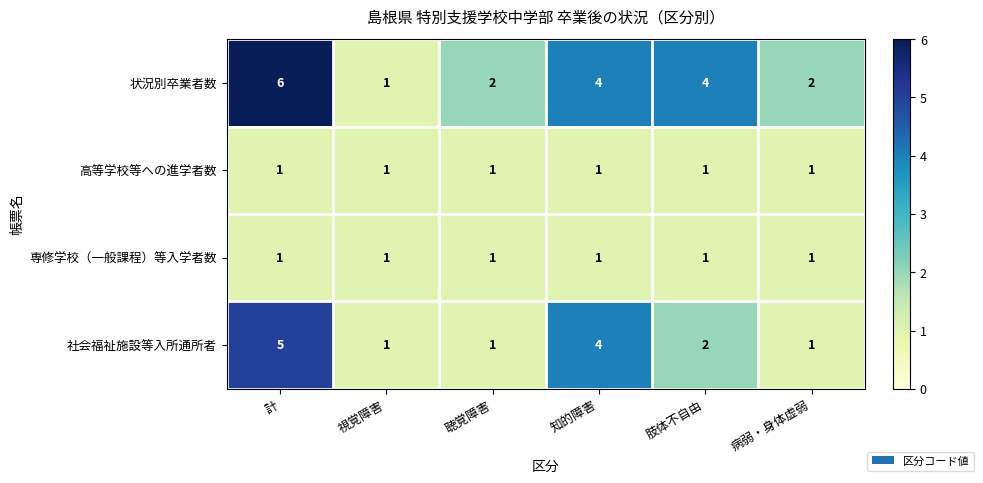

Which series has the largest total across all categories?

状況別卒業者数